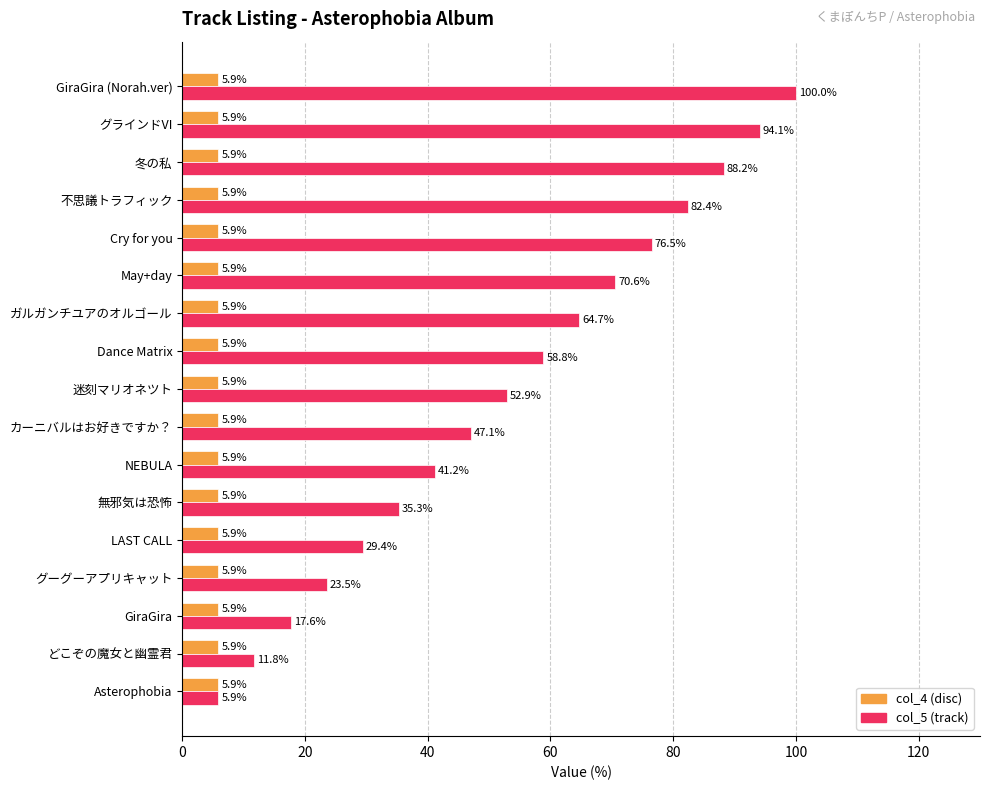

At which category is the sum across all series the highest?

GiraGira (Norah.ver)